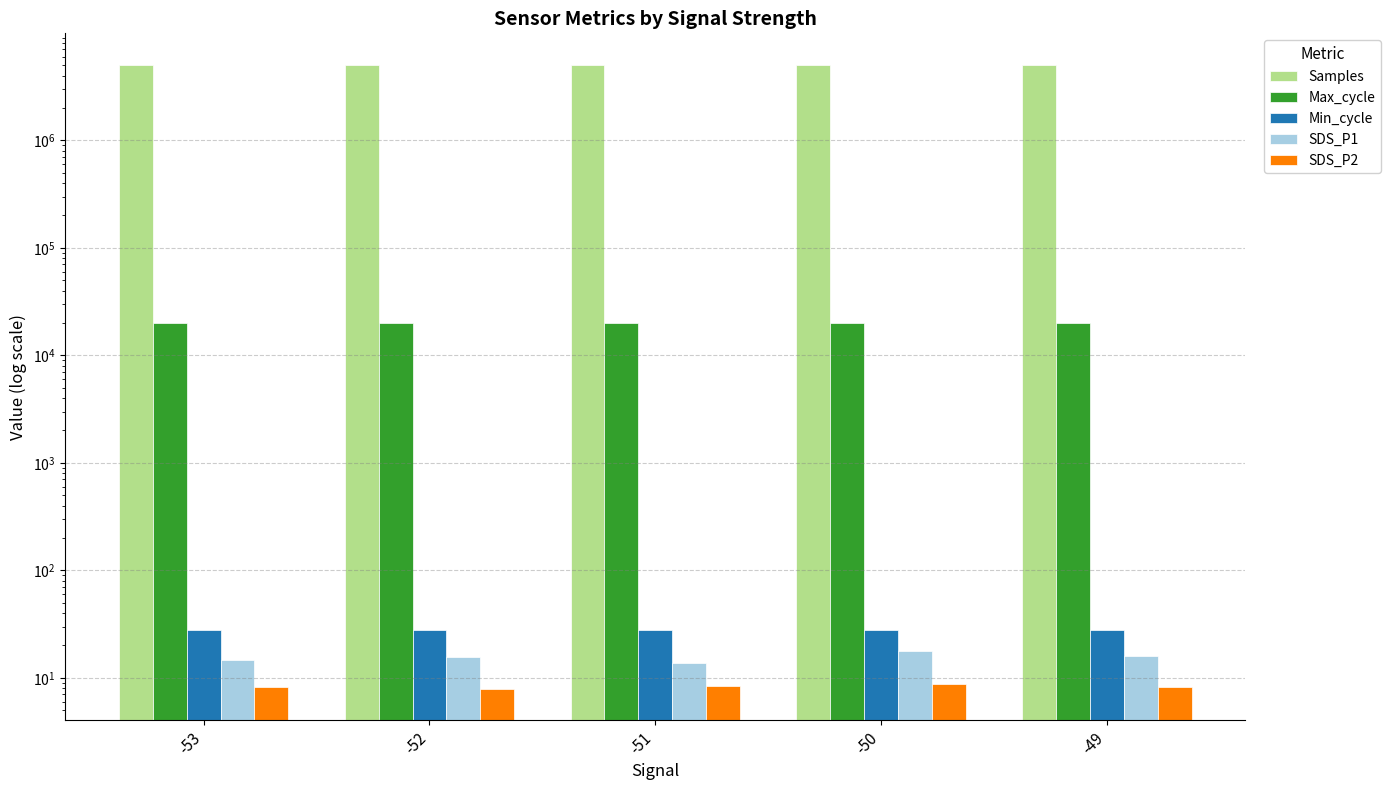

What is the value of the Max_cycle bar at the 1st from the left?

20025.0